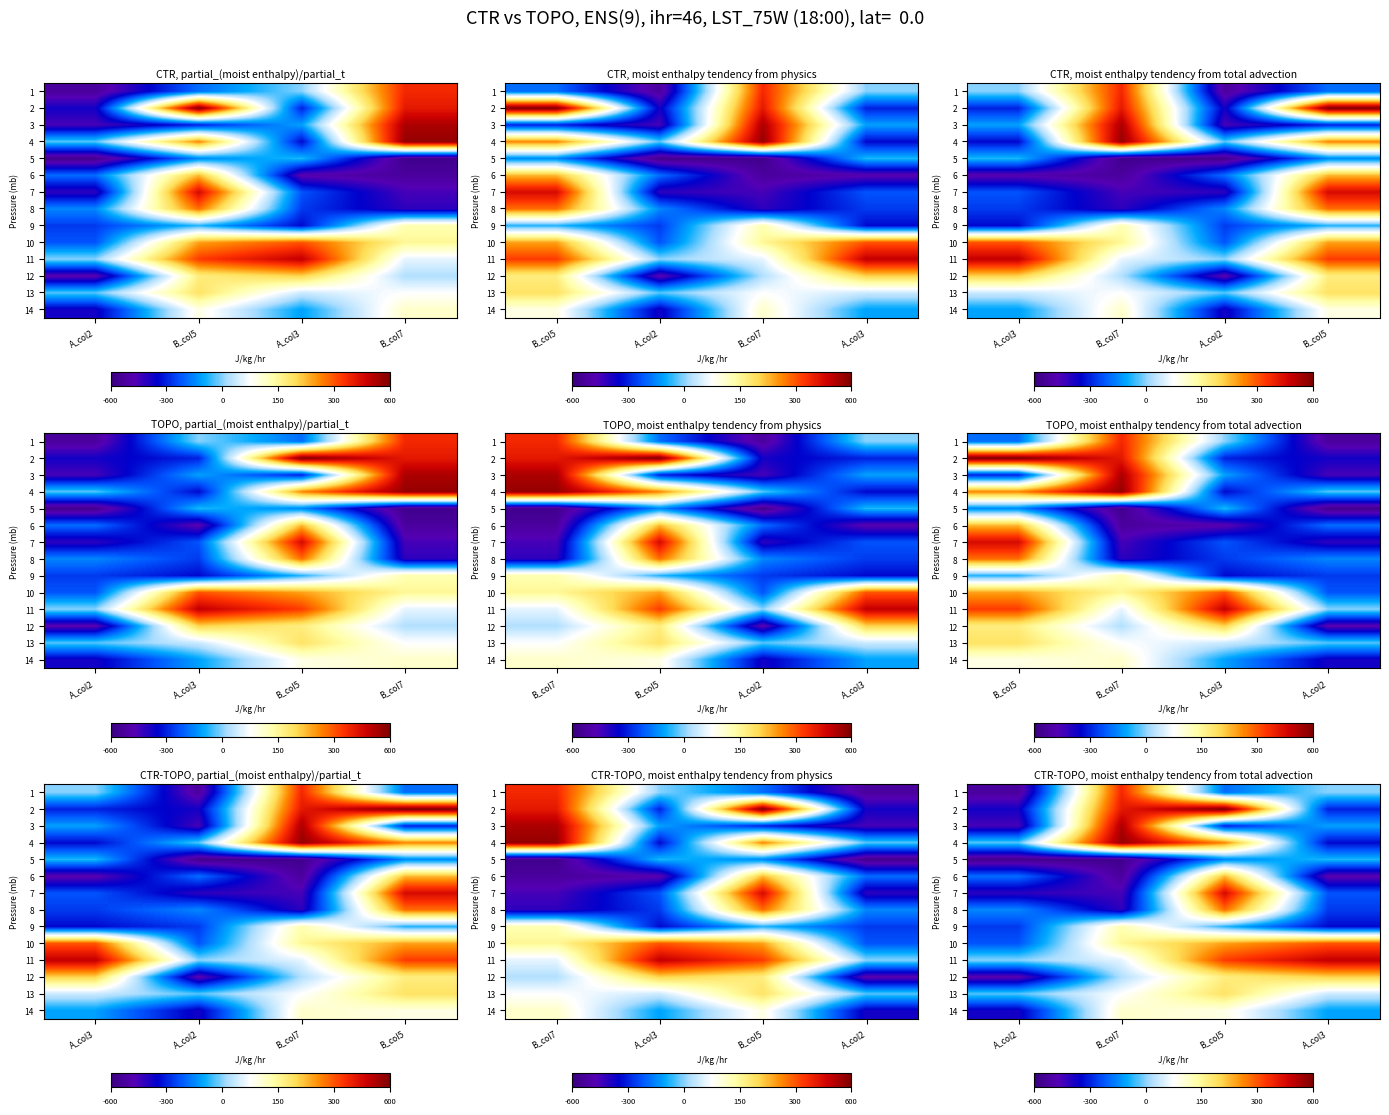

Where is 9 nearest to the value 15?

B_col5